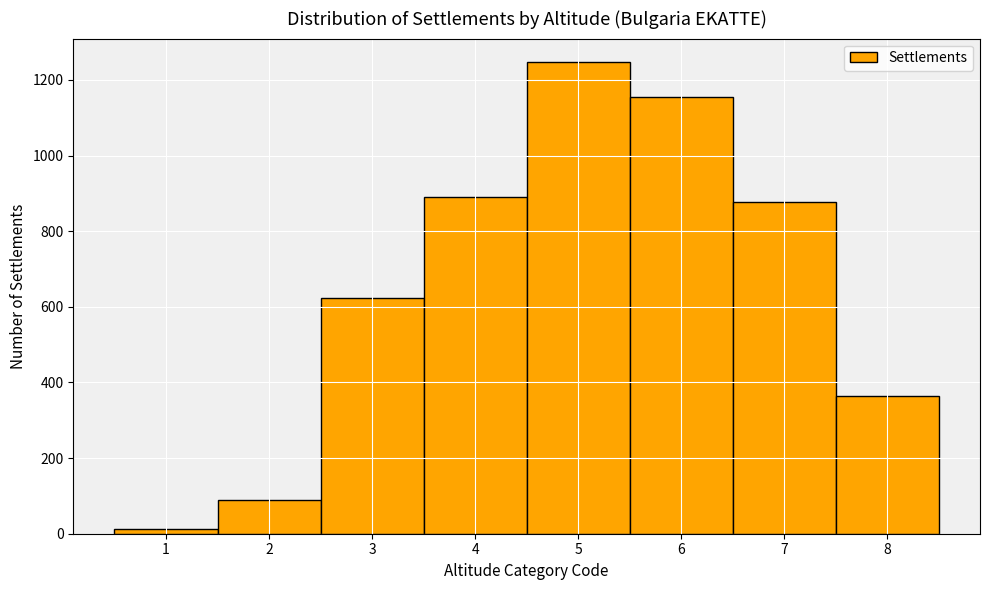

Over which range of the x-axis is the bar tallest?

4.5 to 5.5